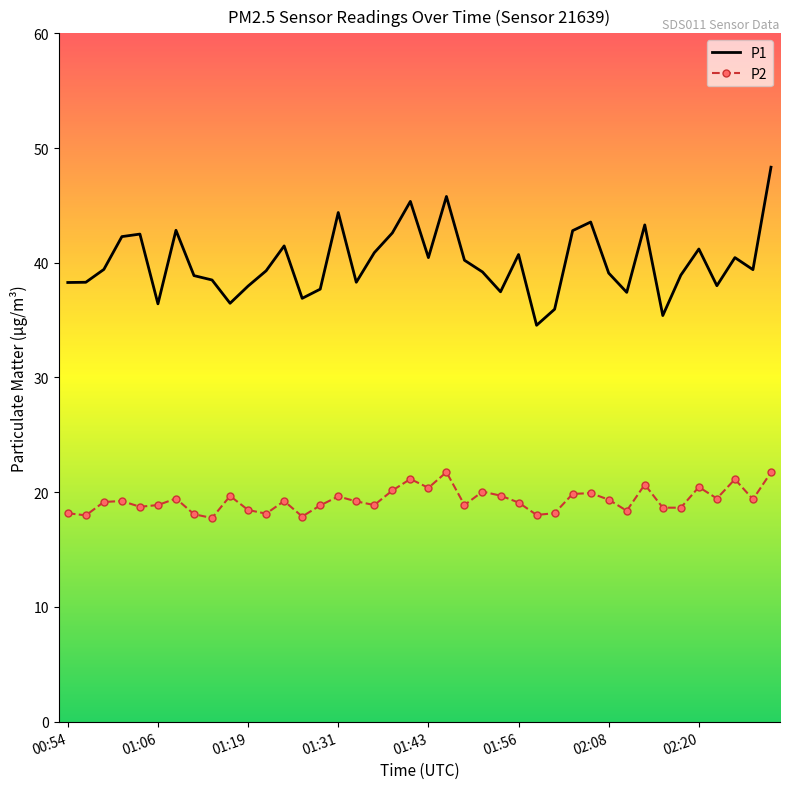

True or false: P1 and P2 cross at least once.

False